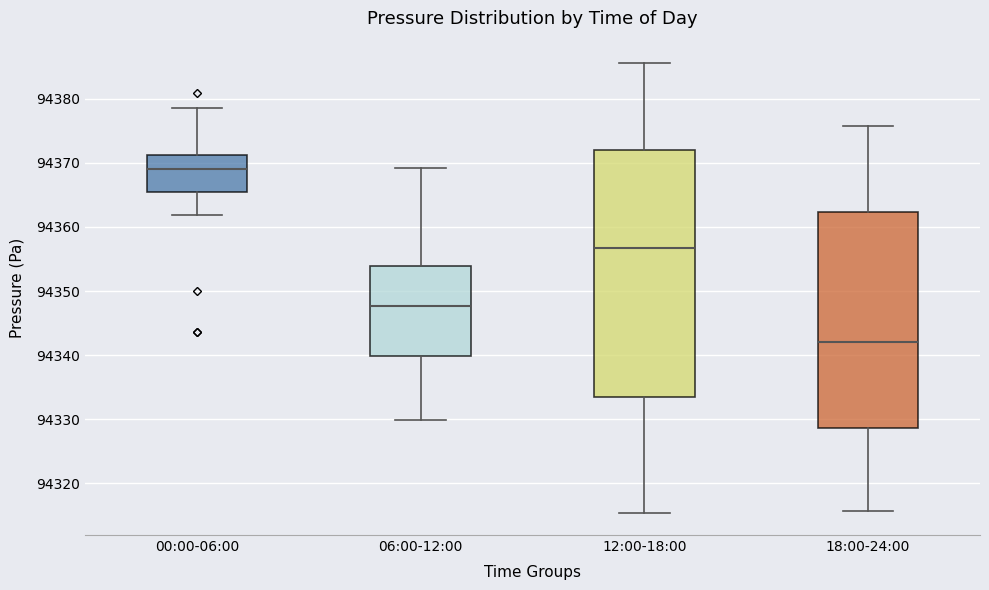

Where is the upper edge of the box for 18:00-24:00 on the y-axis? The values are not printed on the chart, so give them approximately, as read against the axis.

94362